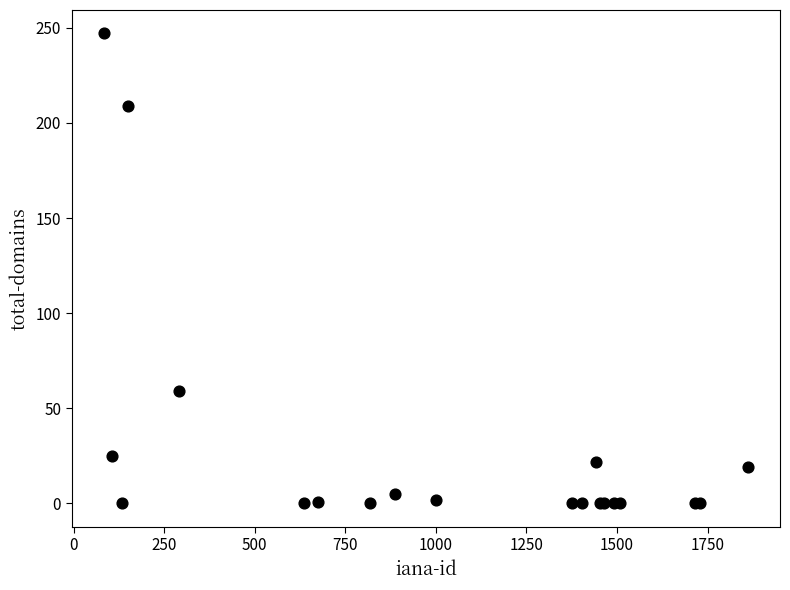

What Y value in the scatter plot is closest to 123?

59